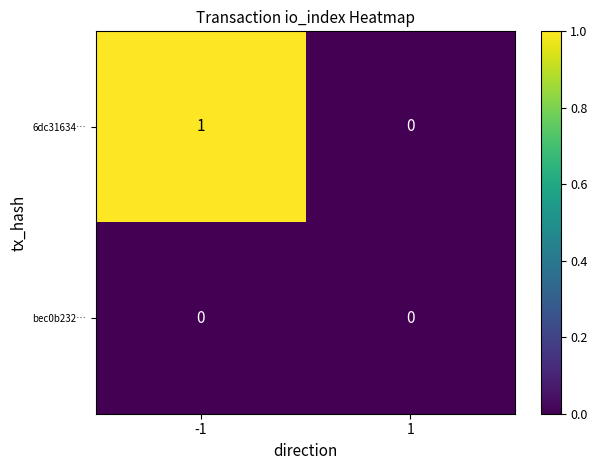

What is the spread (max minus min) of values at -1?

1